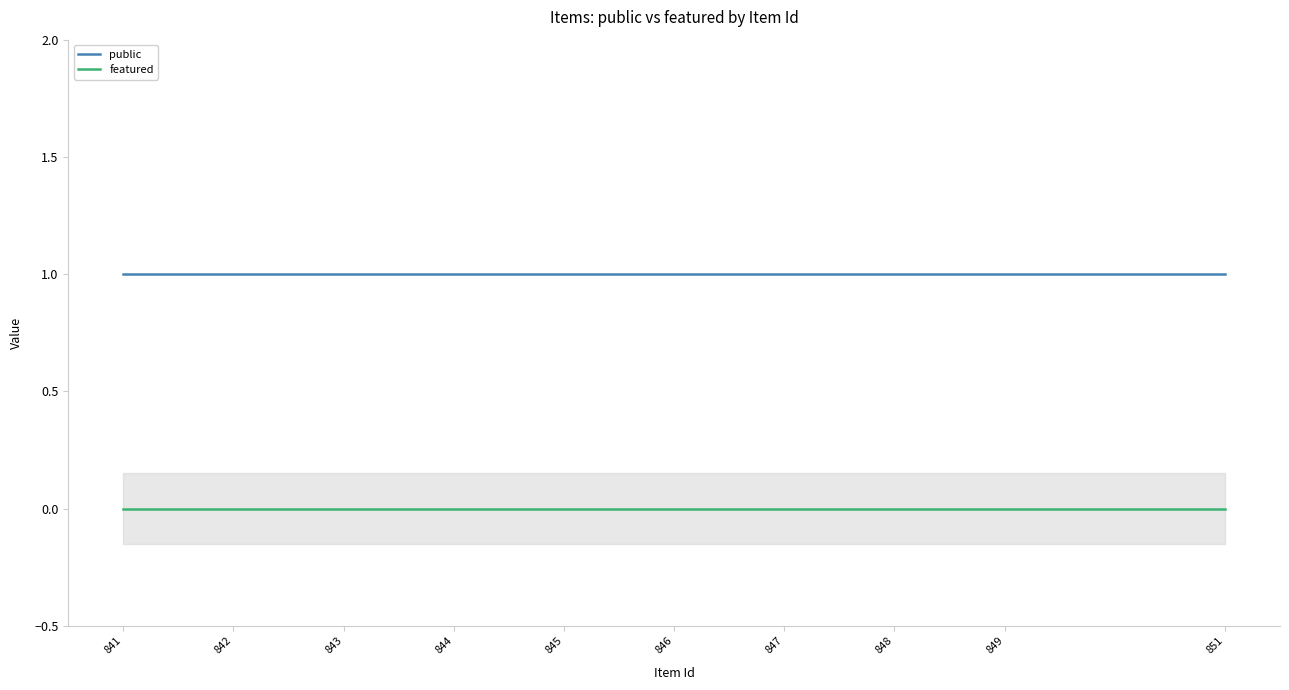

What is the value of the public point at the 1st from the left?

1